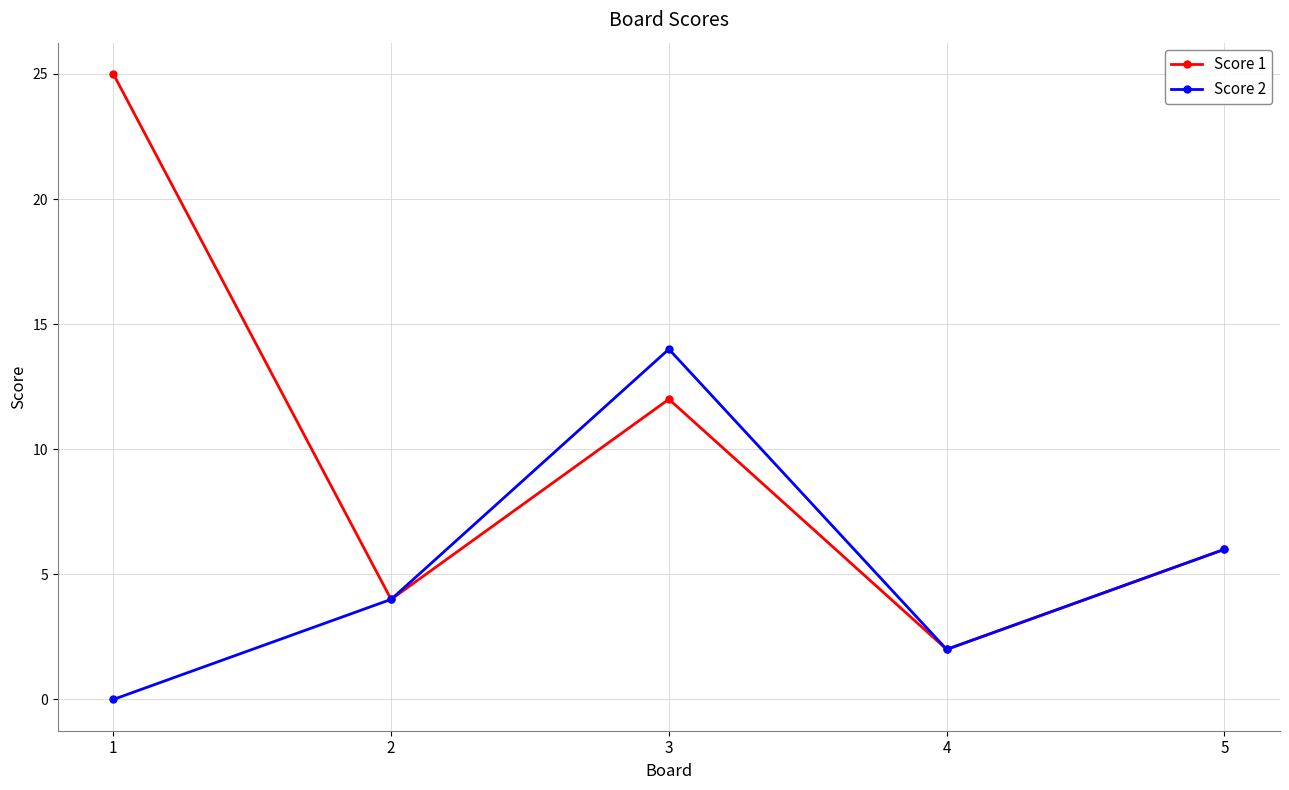

Which category has the lowest value in the Score 1 series?

4